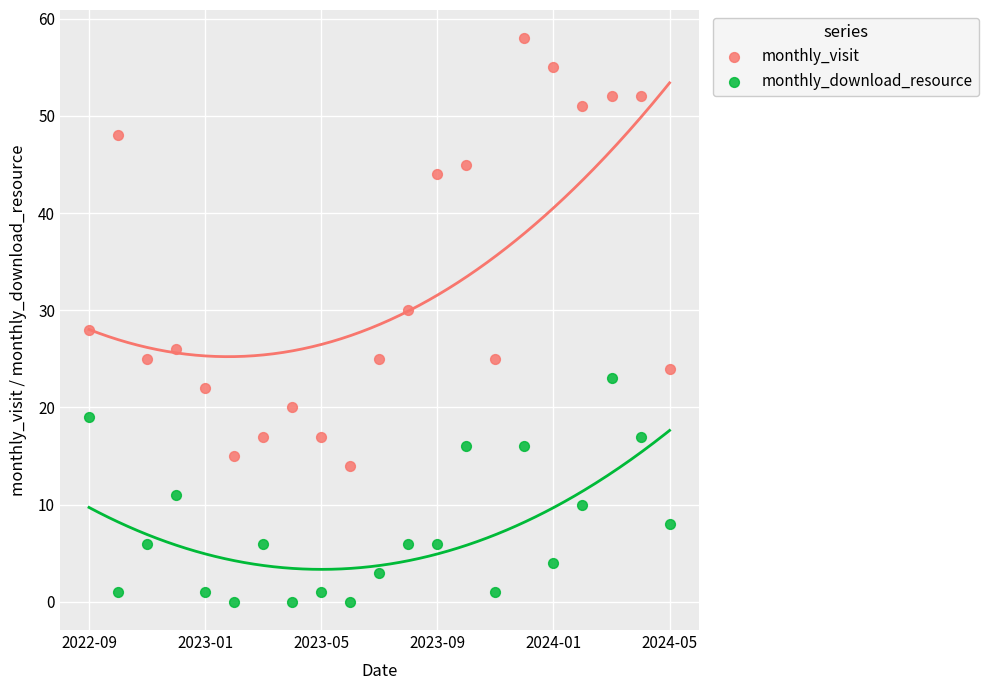

In the monthly_visit series, what Y value is closest to 36?

30